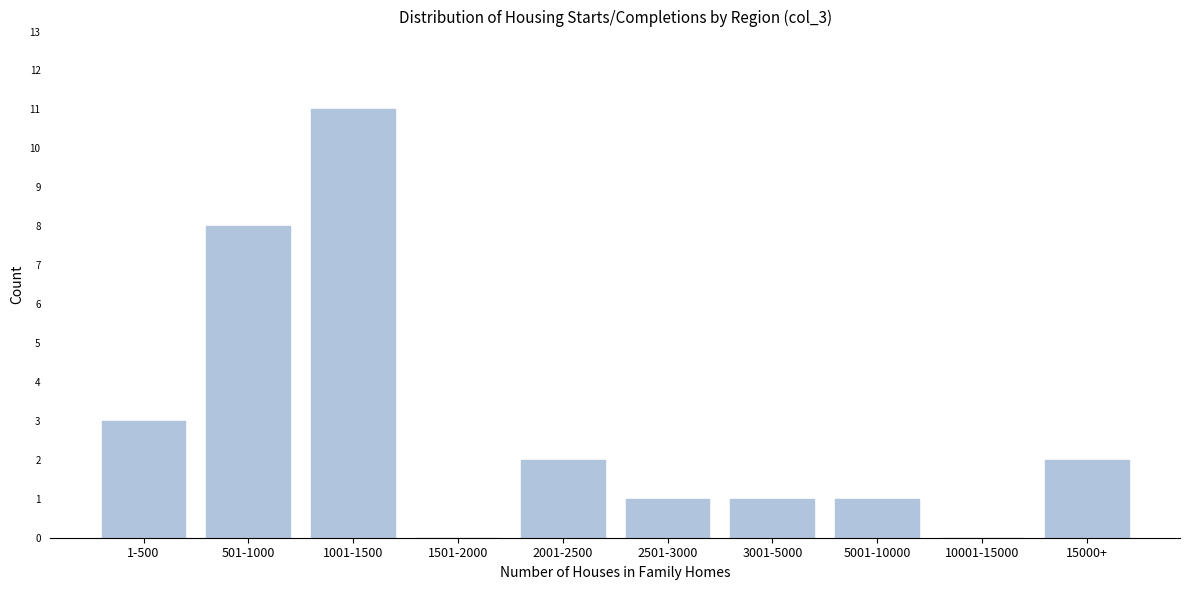

Reading left to right, extract all data points from this chart.

1-500=3	501-1000=8	1001-1500=11	1501-2000=0	2001-2500=2	2501-3000=1	3001-5000=1	5001-10000=1	10001-15000=0	15000+=2